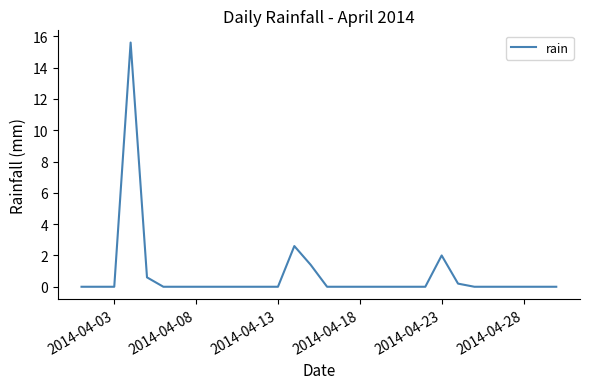

True or false: there are more than 0 points higher than both neighbors.

True